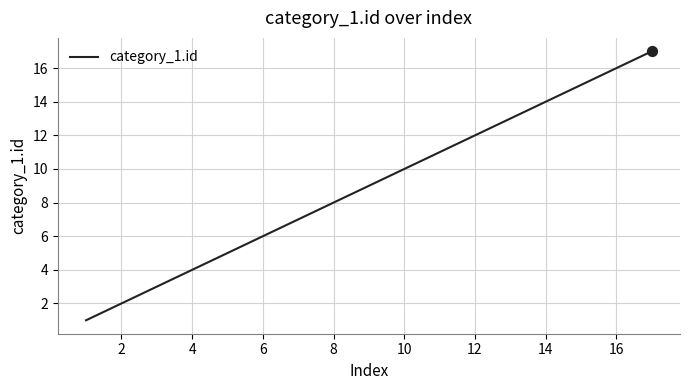

What is the difference between the maximum and minimum values?

16